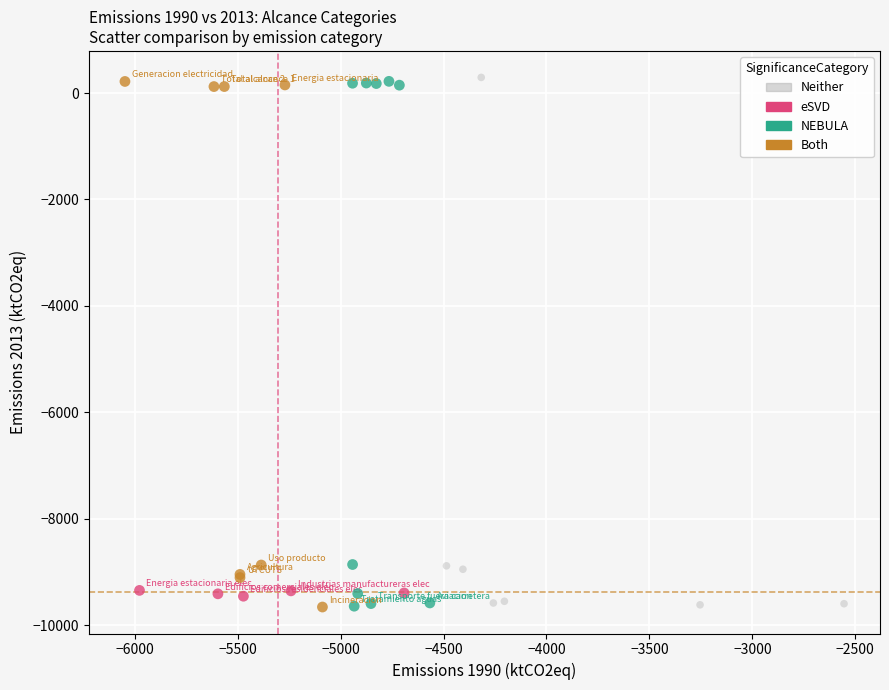

What are all the series names shown in the legend?

Neither, eSVD, NEBULA, Both